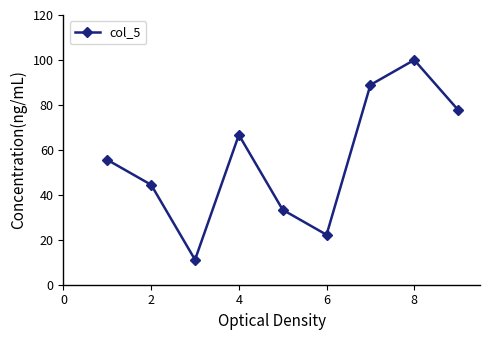

How many interior local peaks (higher than both neighbors) does the data have?

2